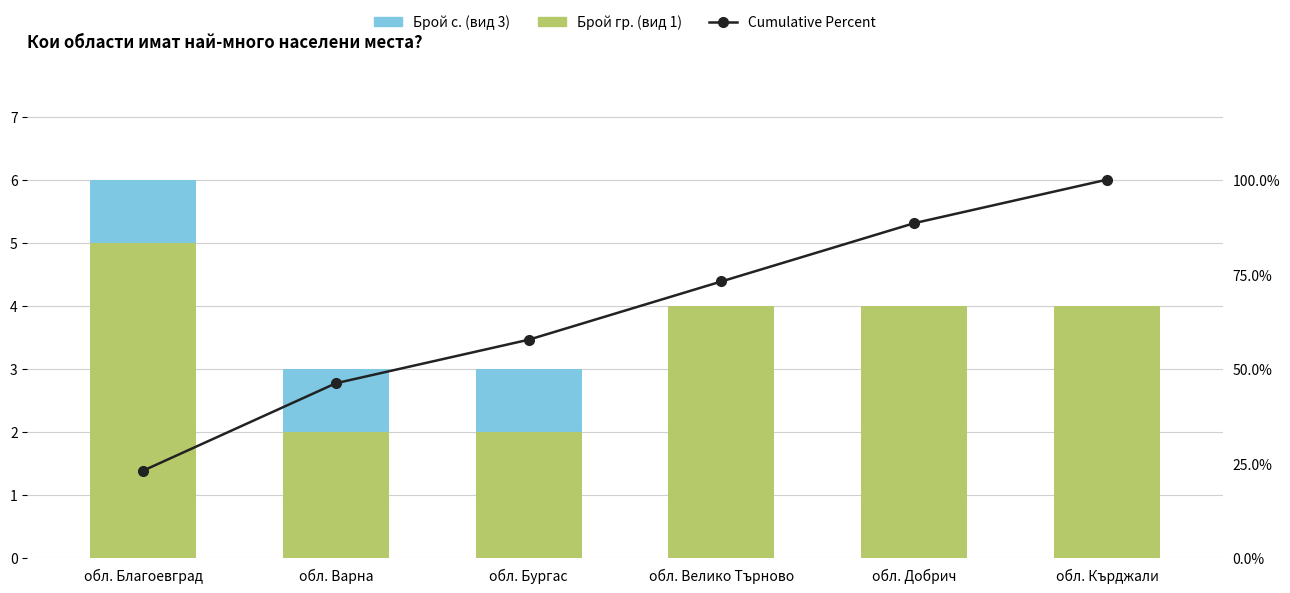

At which category is the sum across all series the highest?

обл. Кърджали